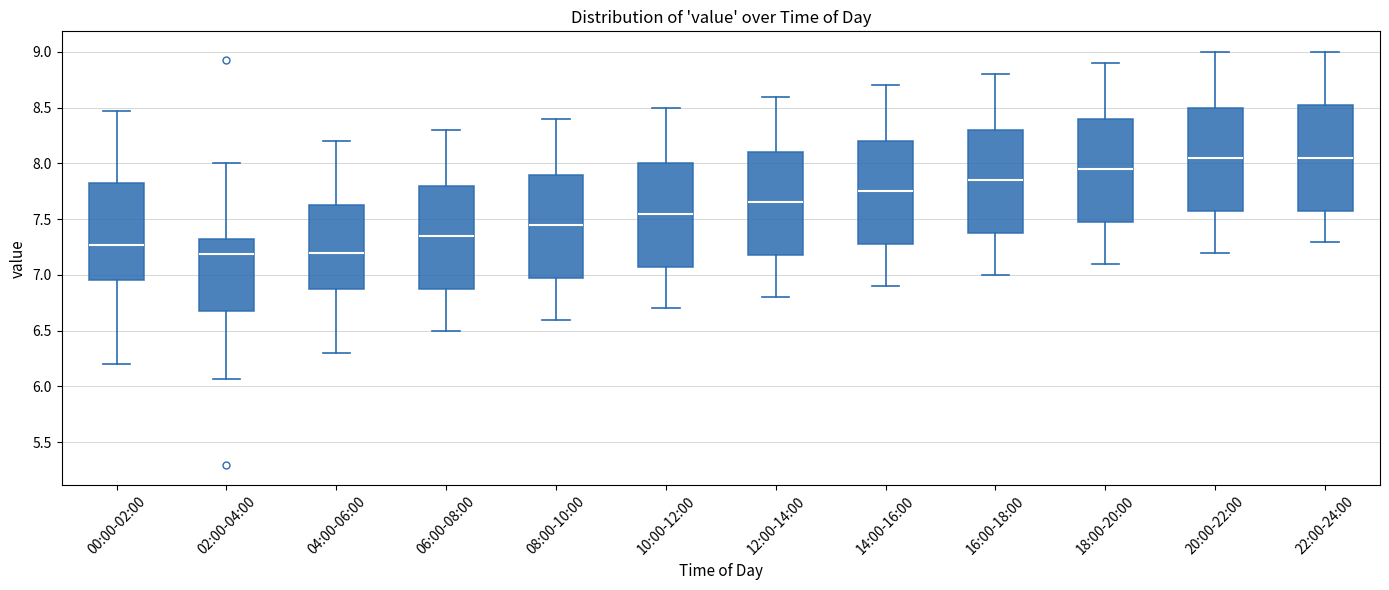

Where does the lower whisker of the box for 16:00-18:00 end on the y-axis? The values are not printed on the chart, so give them approximately, as read against the axis.

7.00